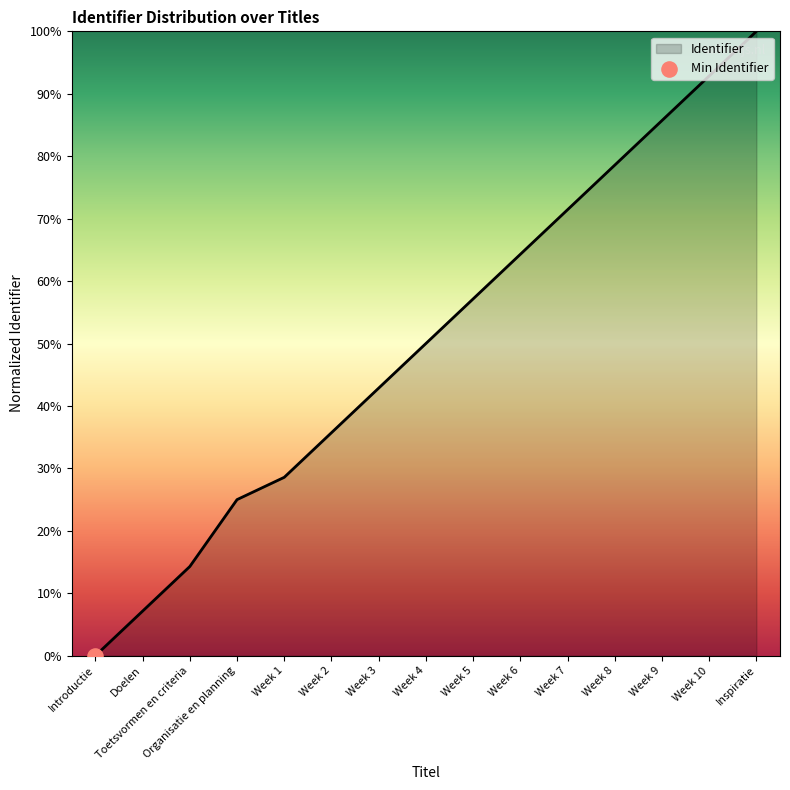

Between Week 6 and Week 7, which is larger?

Week 7